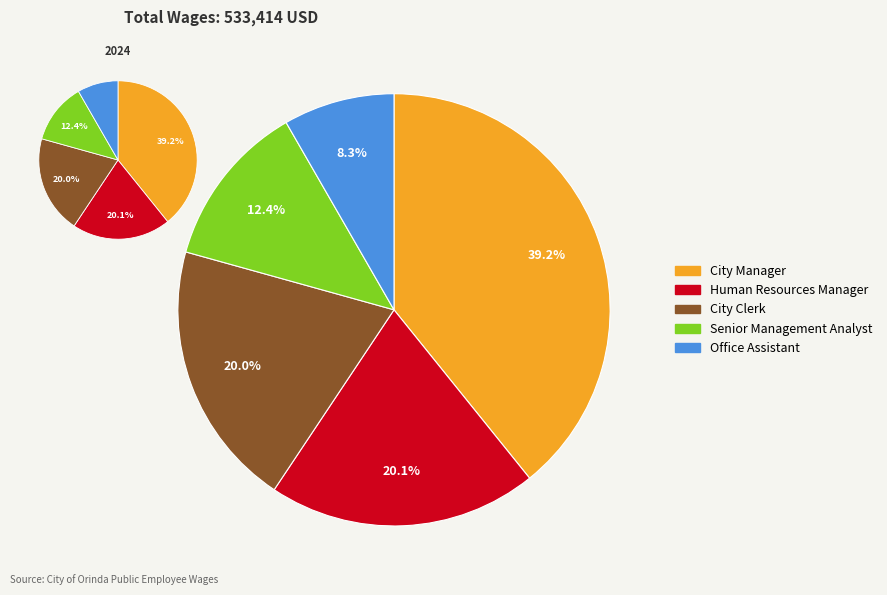

What is the change in value from Senior Management Analyst to Office Assistant?

-21604